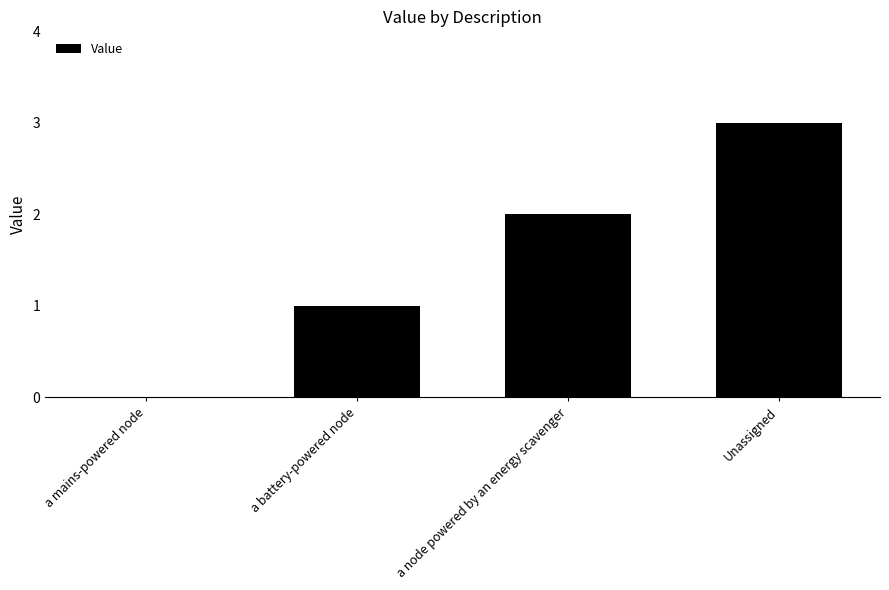

What is the maximum value shown in the chart?

3